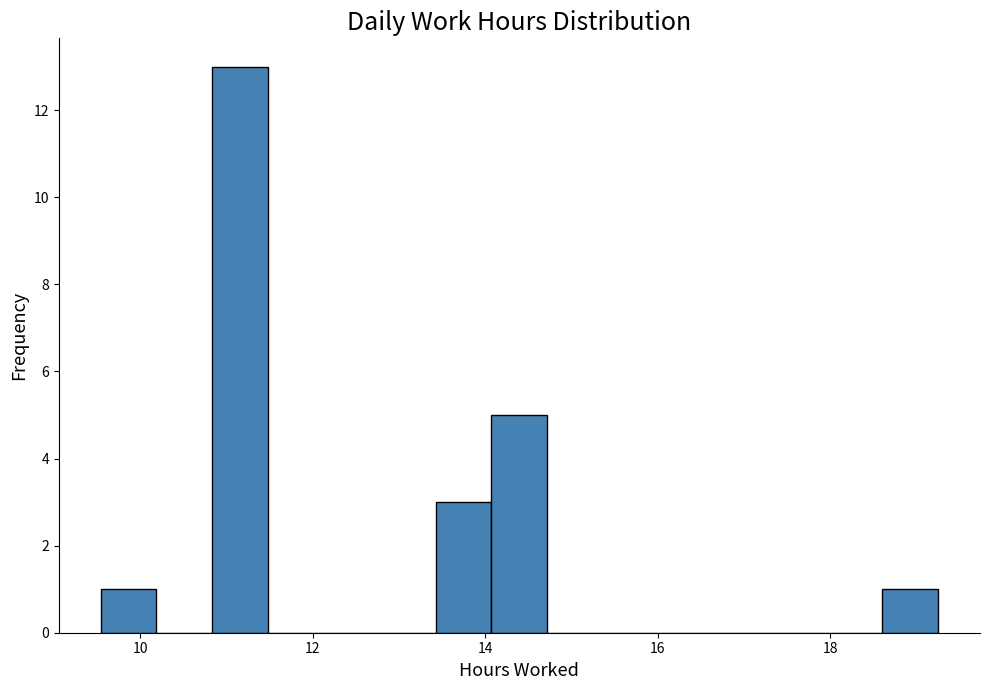

Read against the x-axis, roughly where is the centre of the tallest bar?

11.2